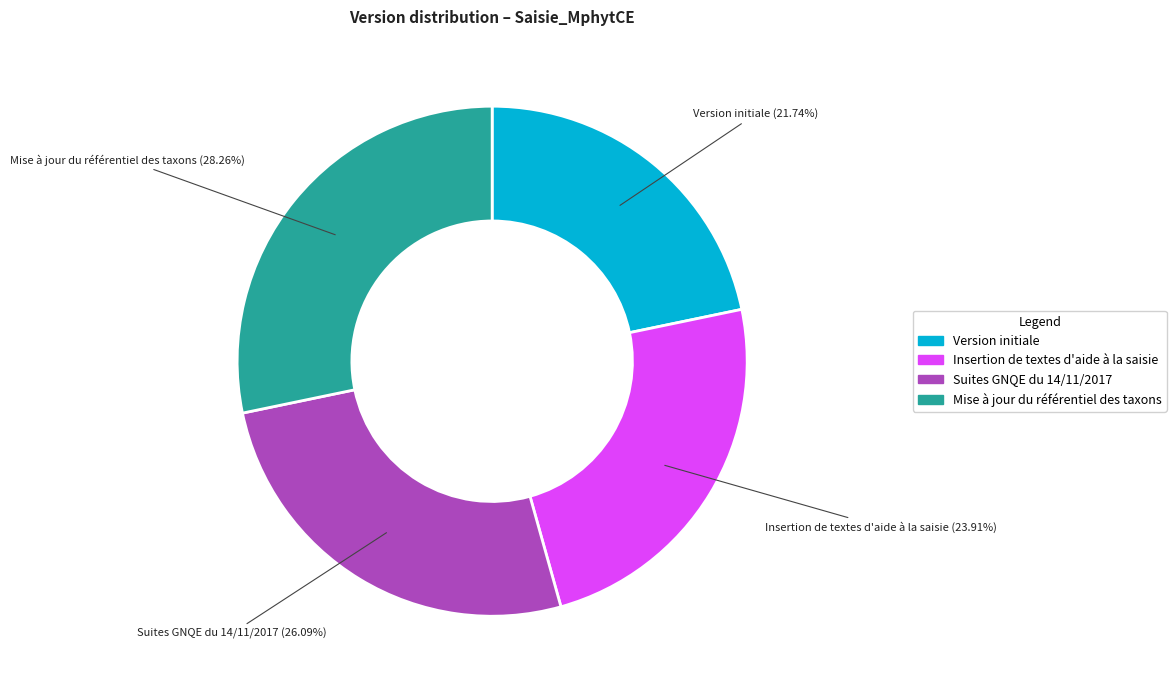

The Version initiale slice represents 22% of the pie. True or false?

True